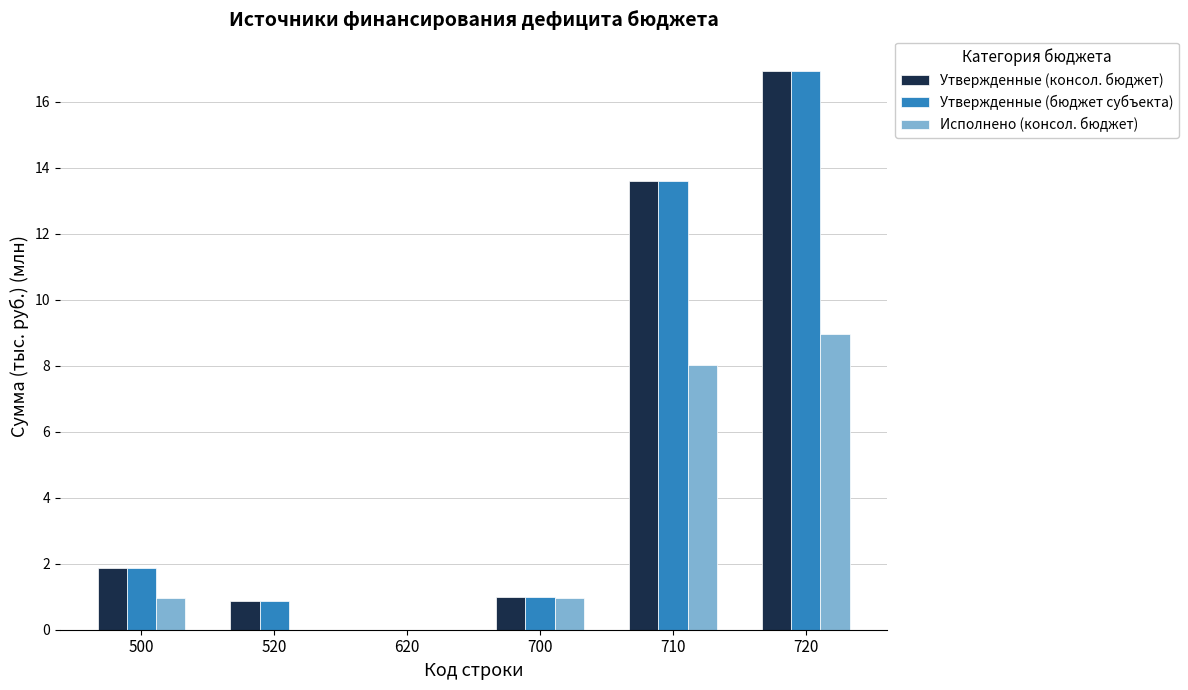

At which category does the chart reach its peak across all series?

720